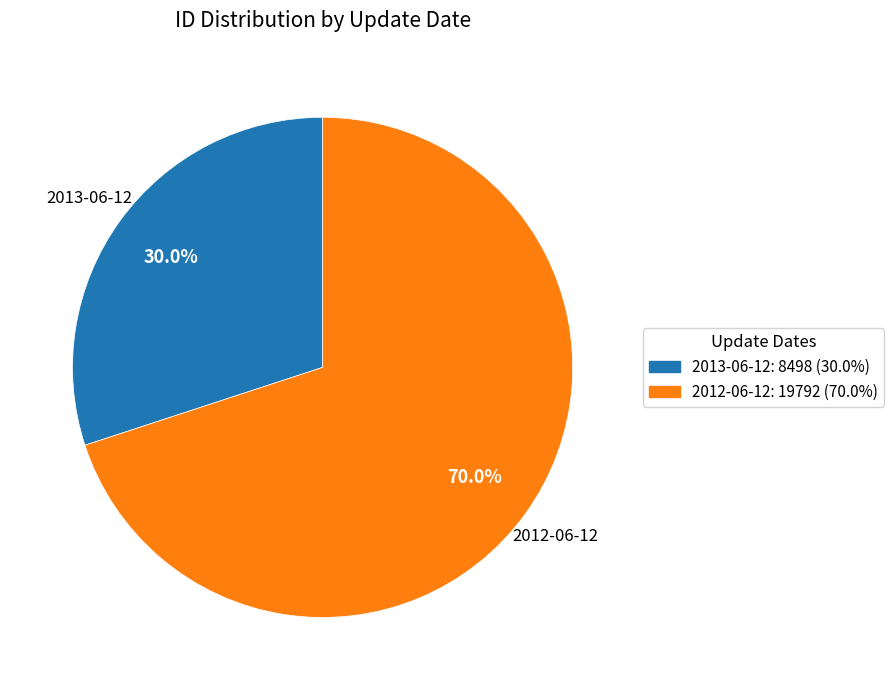

Is 2013-06-12 the majority of the pie?

No